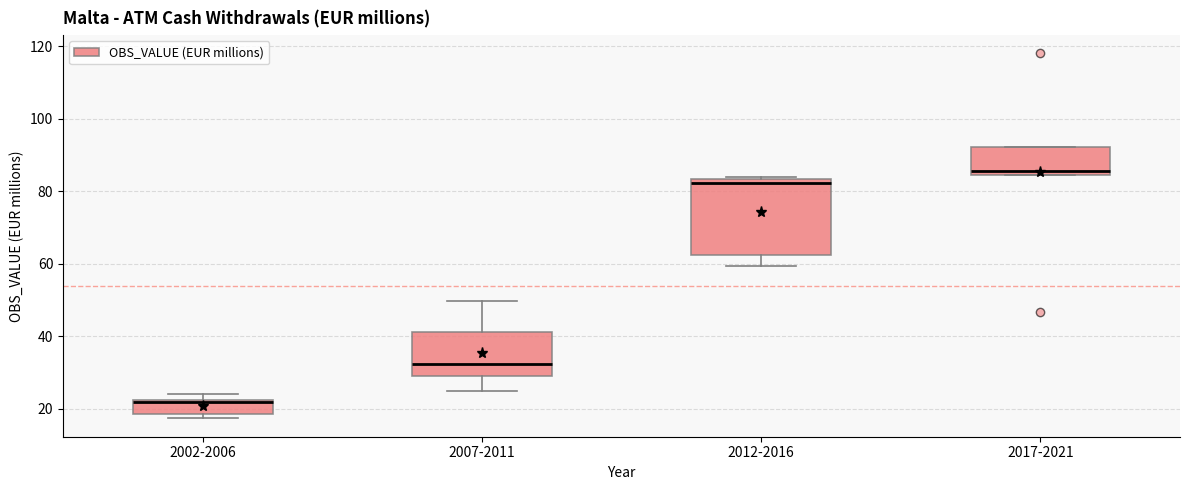

Which box's median line is the highest?

2017-2021